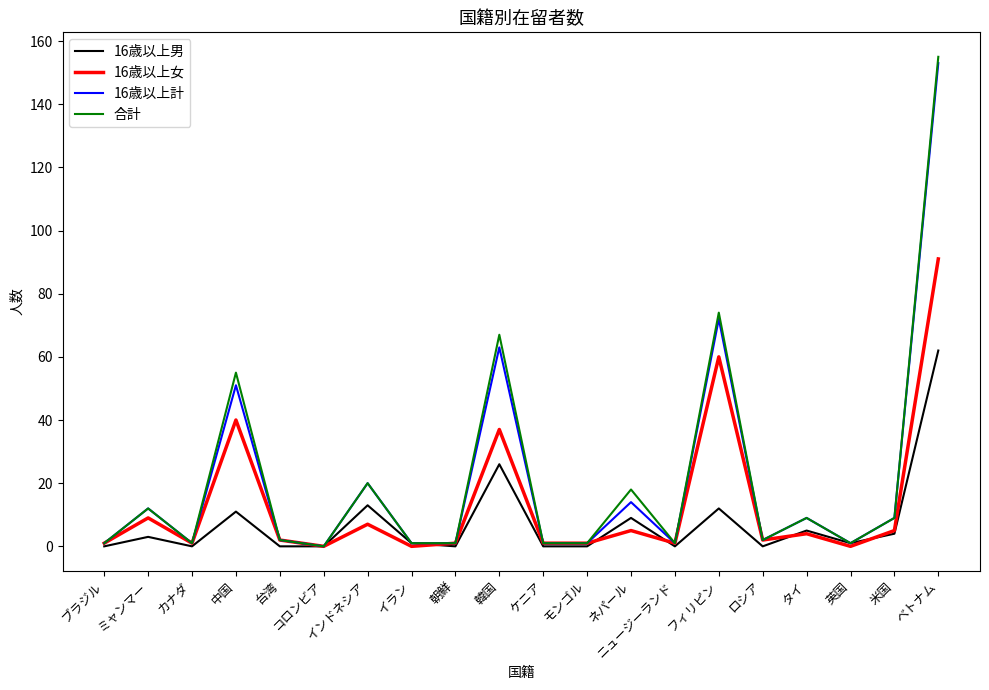

What is the highest value of the 16歳以上男 series?

62